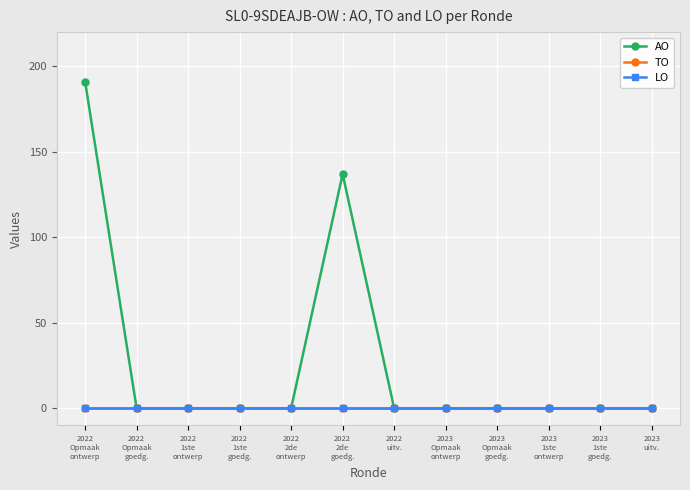

Does the chart have visible grid lines?

Yes